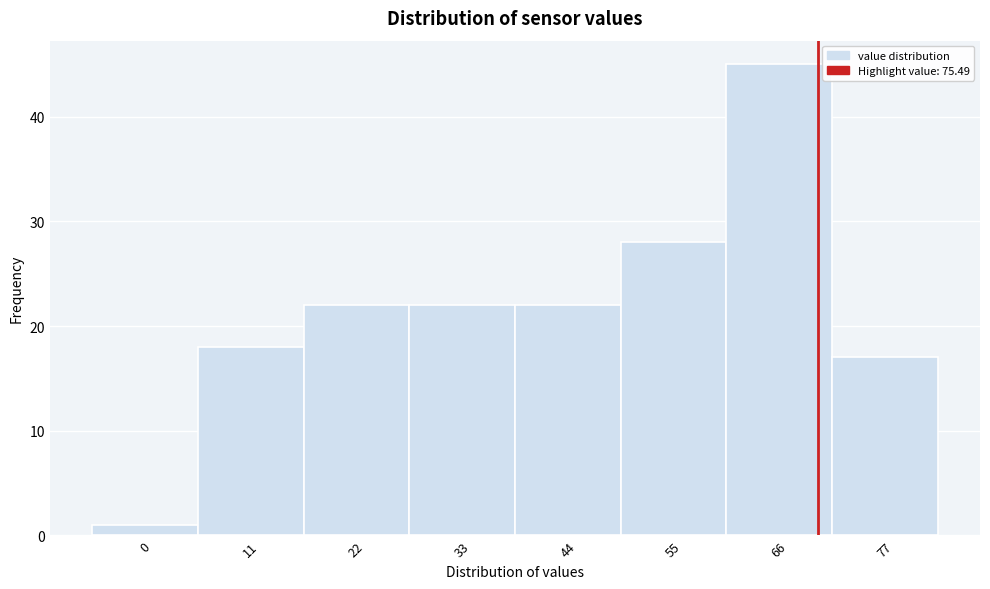

Reading left to right, list all the values displayed in this chart.

0=1	11=18	22=22	33=22	44=22	55=28	66=45	77=17